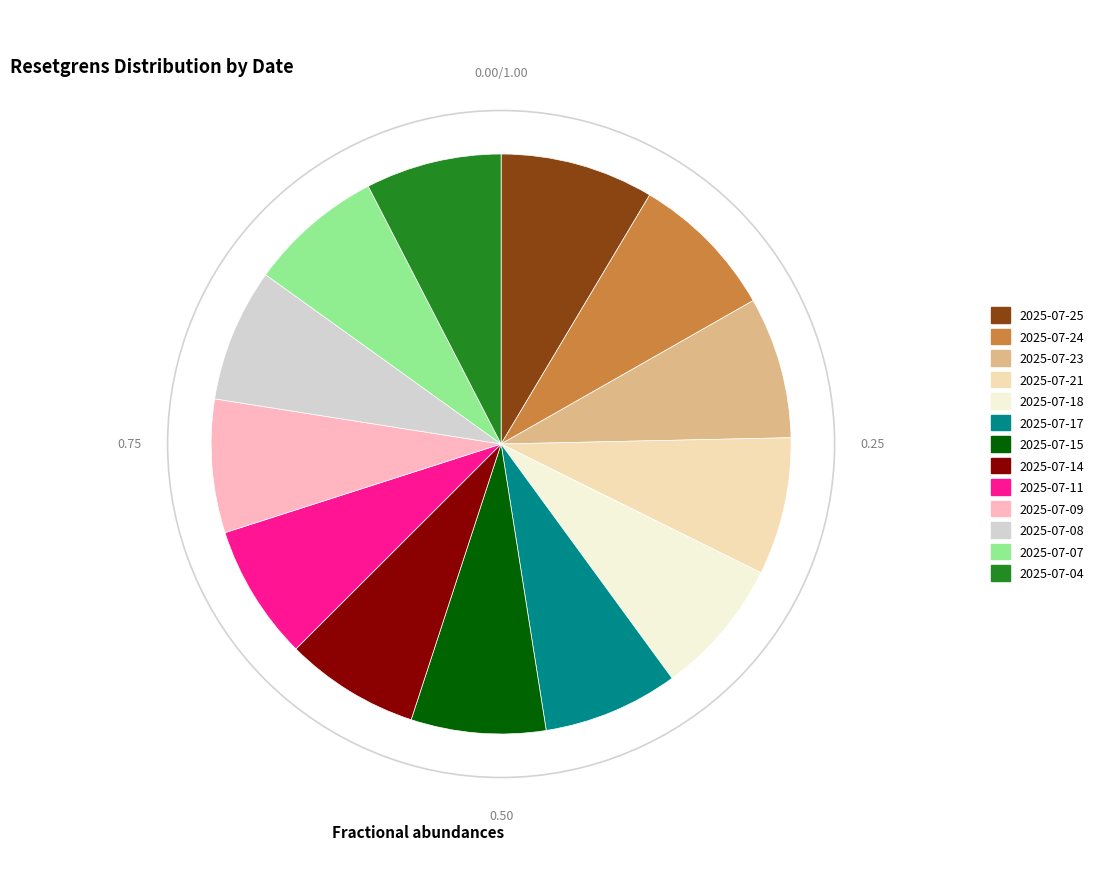

Does 2025-07-24 account for over 50% of the chart?

No